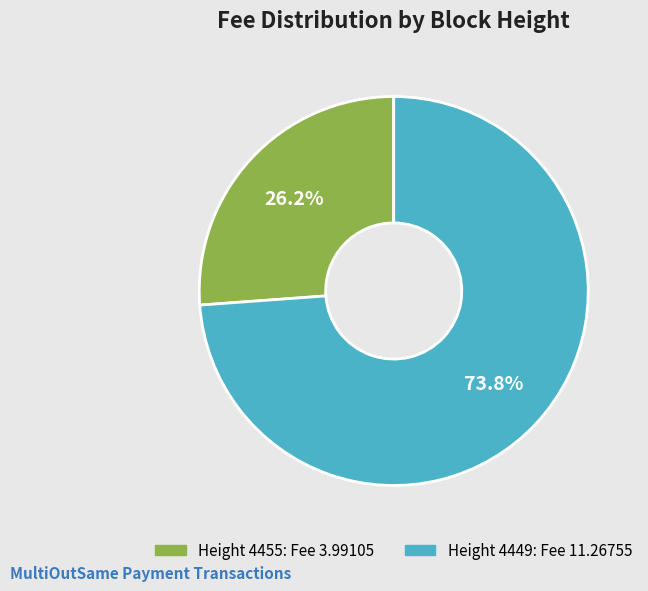

Is there a majority slice in this chart?

Yes